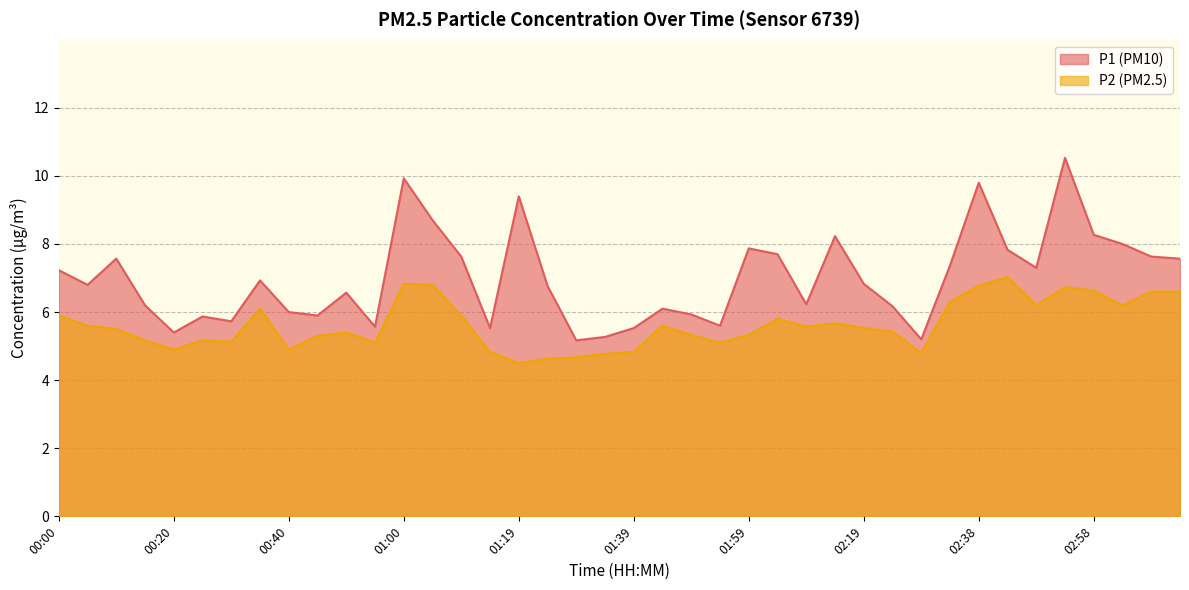

What is the spread (max minus min) of values at 01:34?

0.5